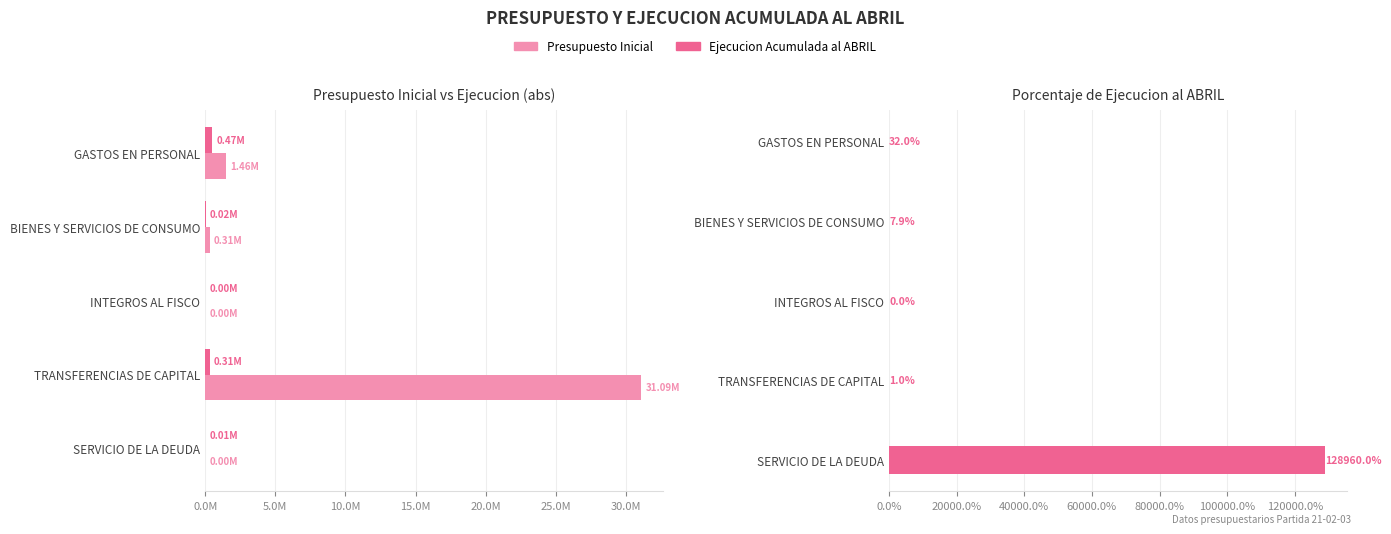

How many groups of bars are there?

5